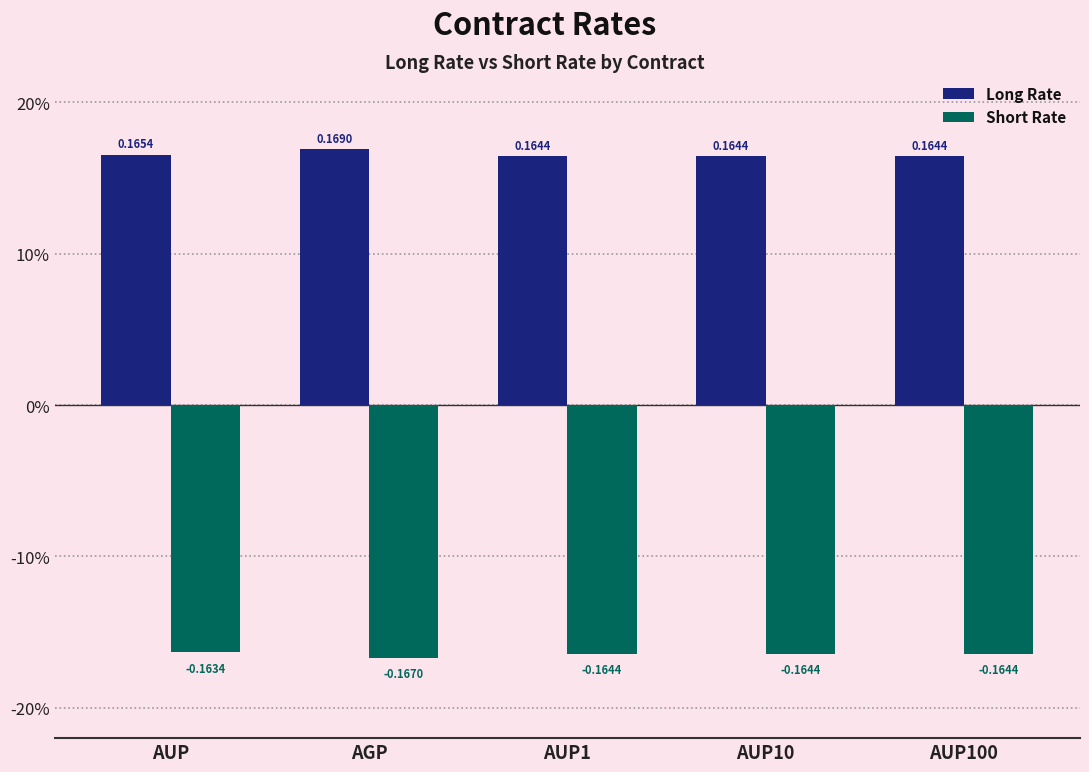

Are the bars horizontal?

No